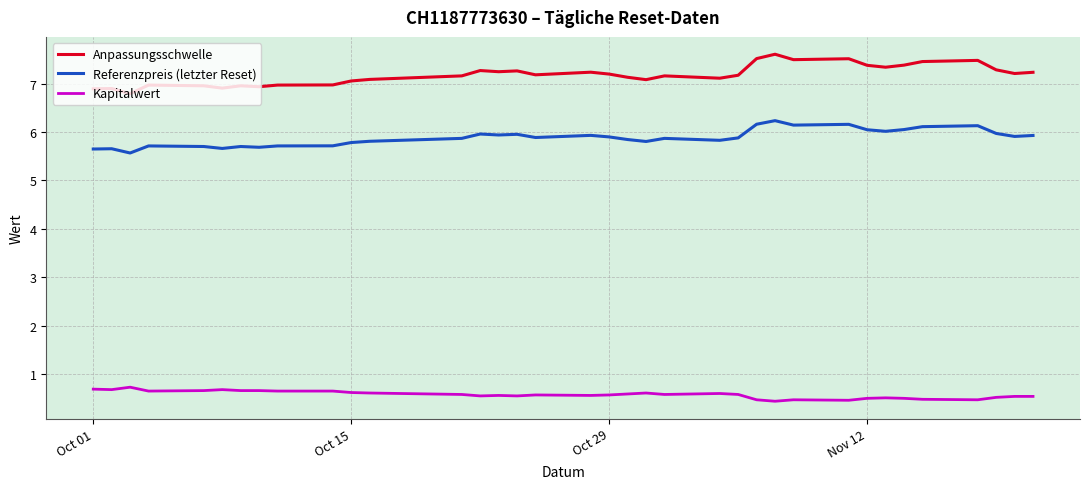

What is the sum of all Anpassungsschwelle values?

258.5